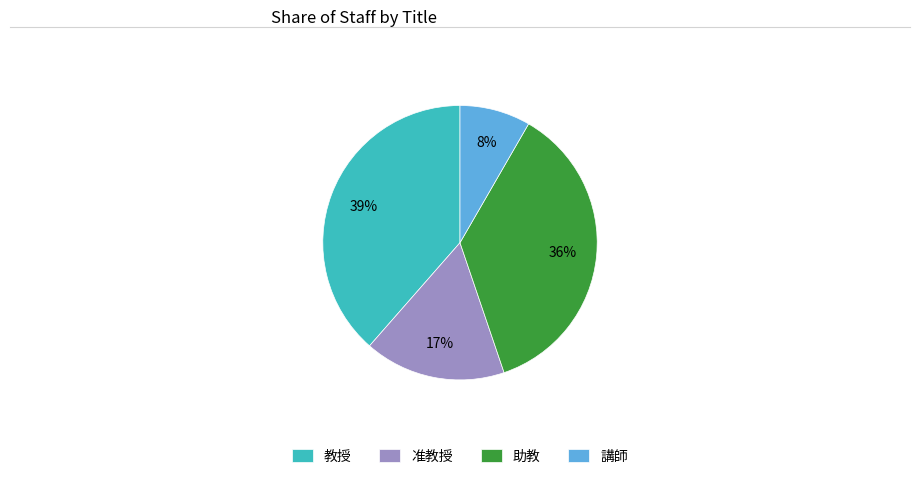

Does any single category account for the majority?

No